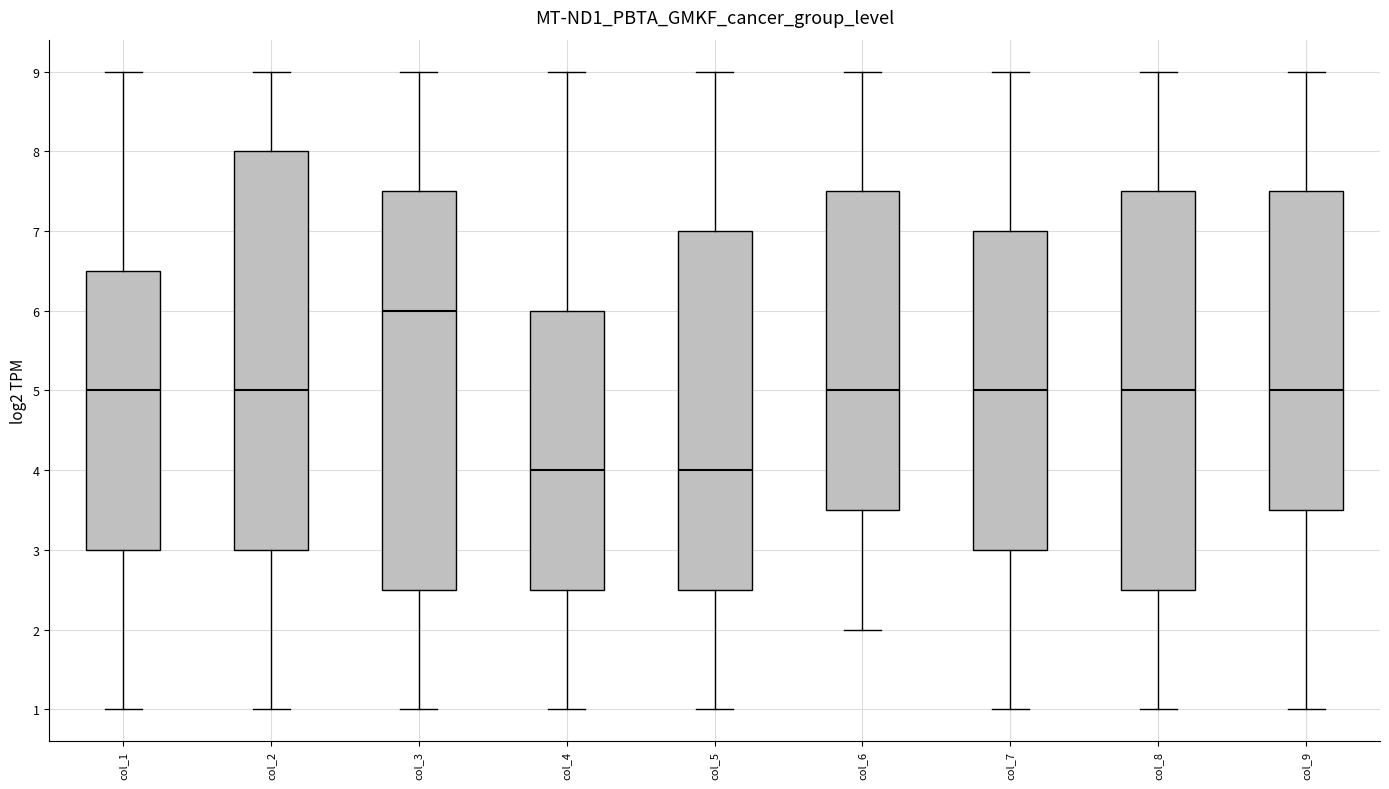

Where does the upper whisker of the box for col_5 end on the y-axis? The values are not printed on the chart, so give them approximately, as read against the axis.

9.0